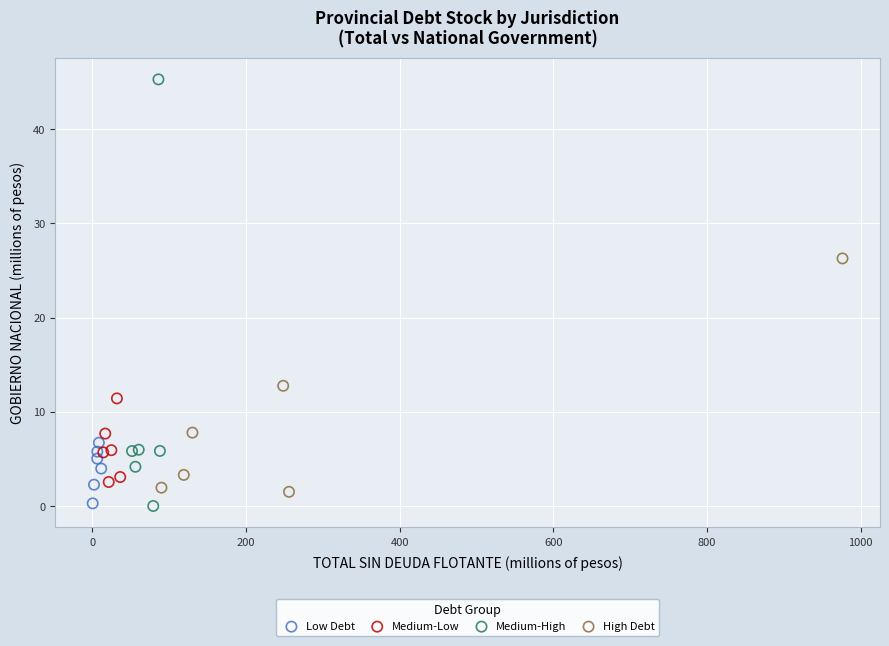

What are all the series names shown in the legend?

Low Debt, Medium-Low, Medium-High, High Debt